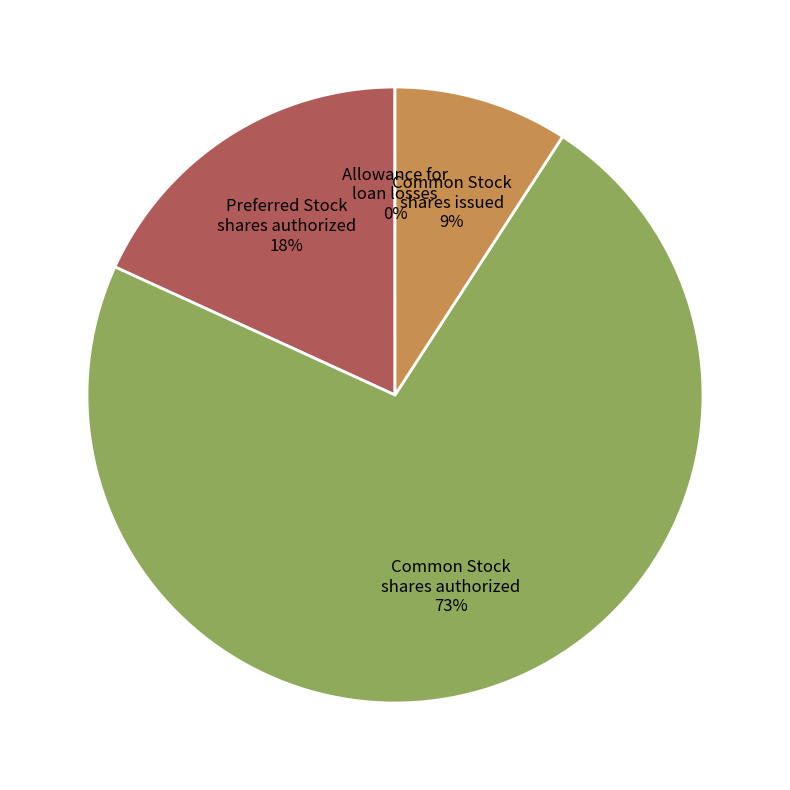

To the nearest percent, what is the combined percentage of Preferred Stock shares authorized and Common Stock shares authorized?

91%